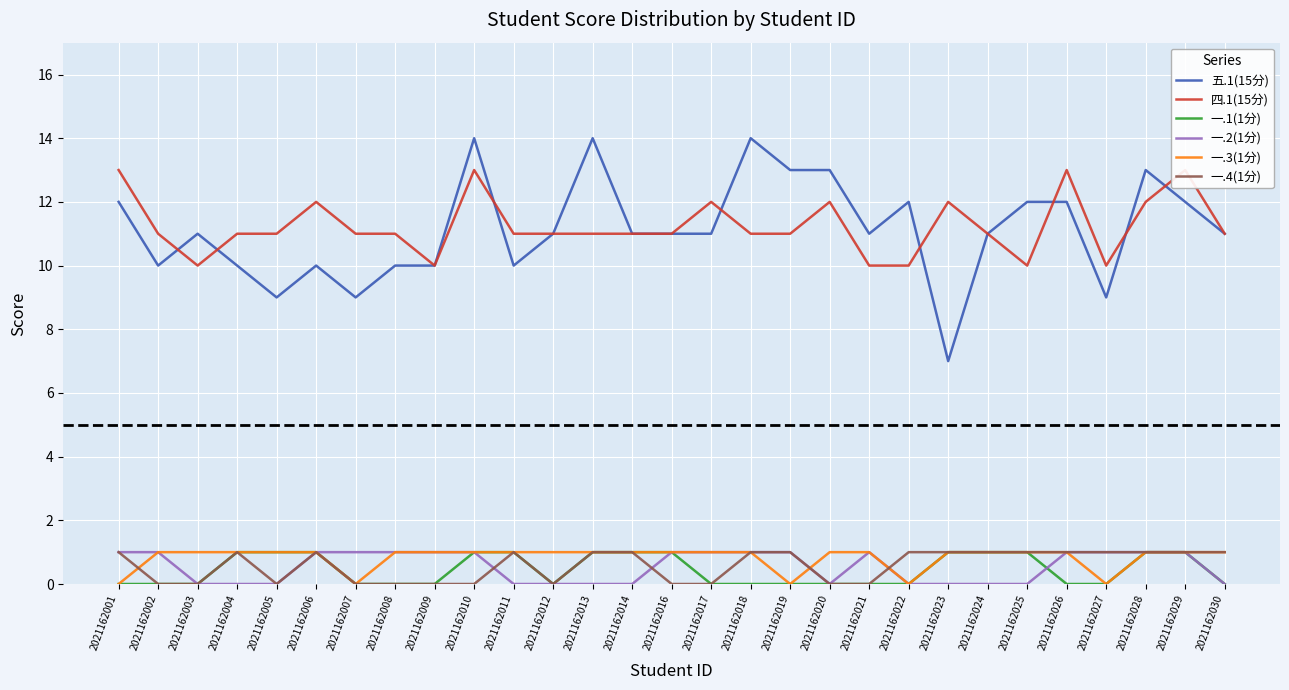

Where does the 四.1(15分) series first go above 11?

2021162001